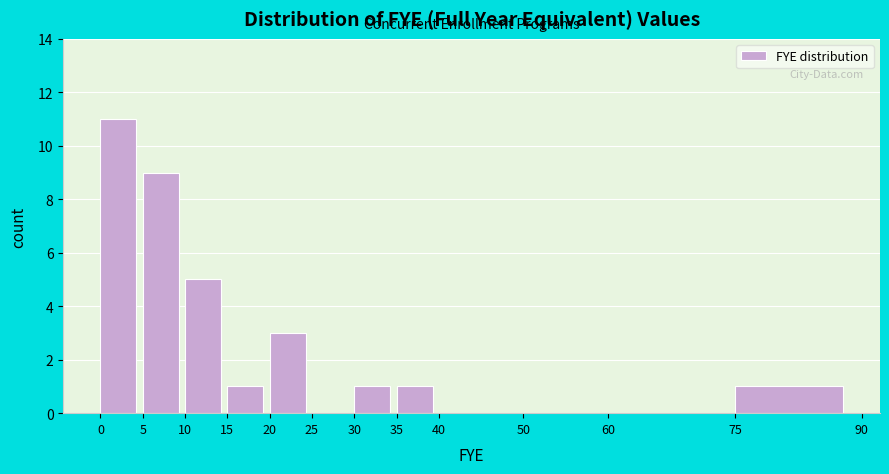

Over which range of the x-axis is the bar tallest?

0 to 5